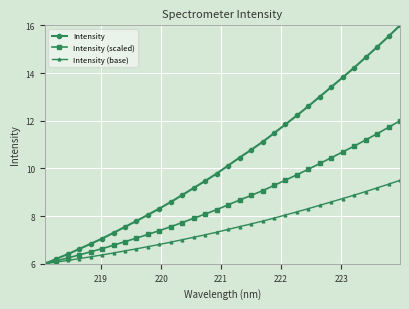

What is the value of the Intensity point at the 16th from the left?

9.8